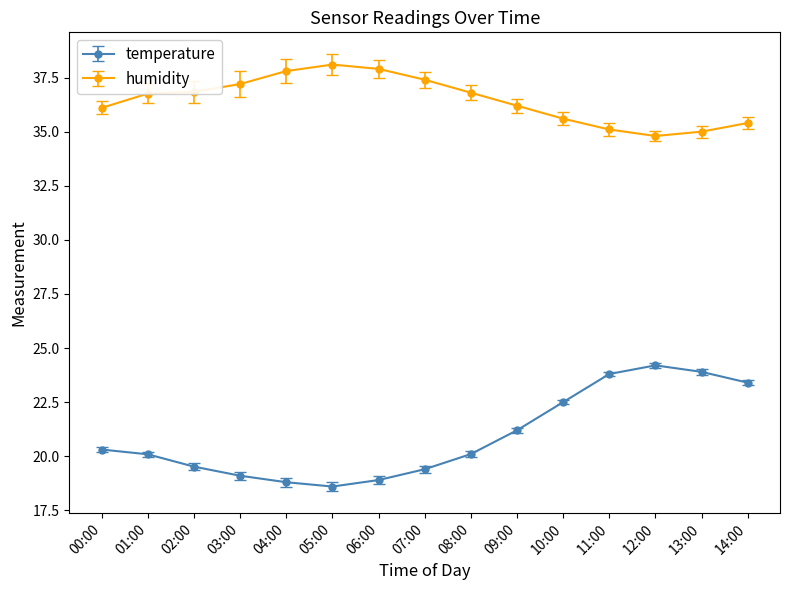

What value does the humidity series have at 00:00?

36.1